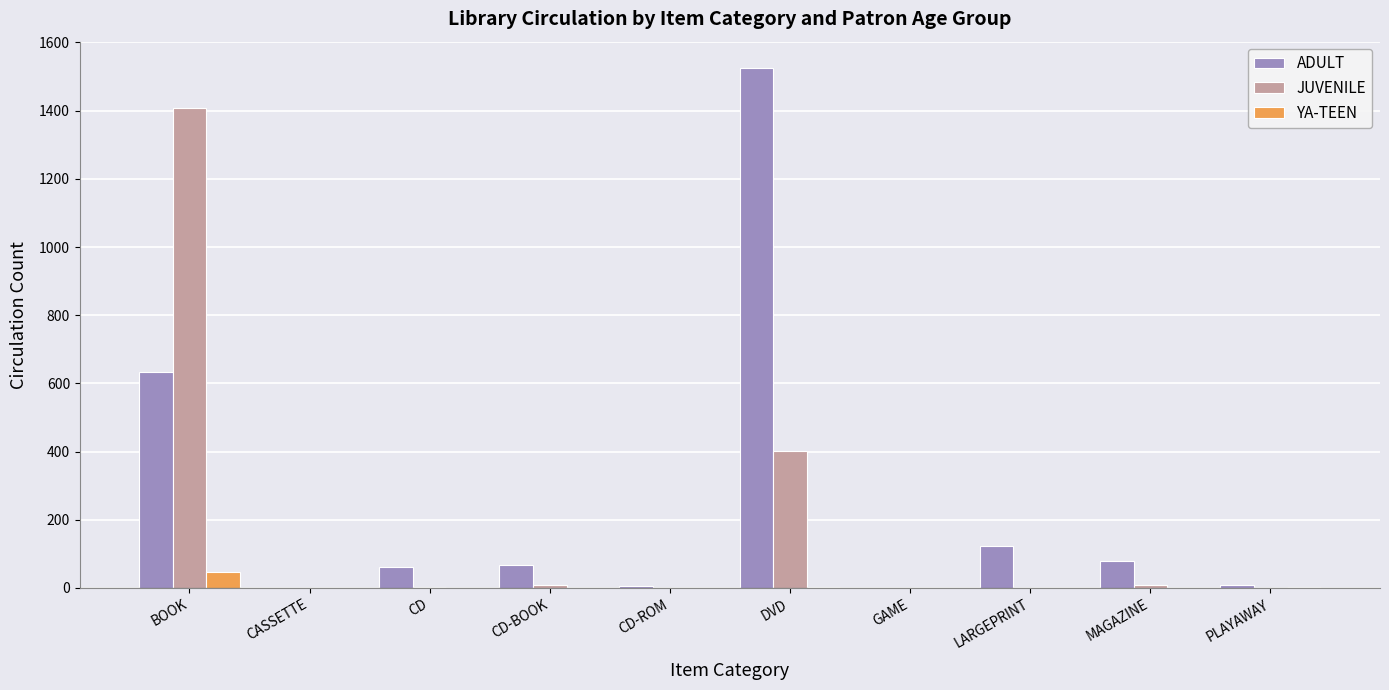

At which category is the sum across all series the highest?

BOOK